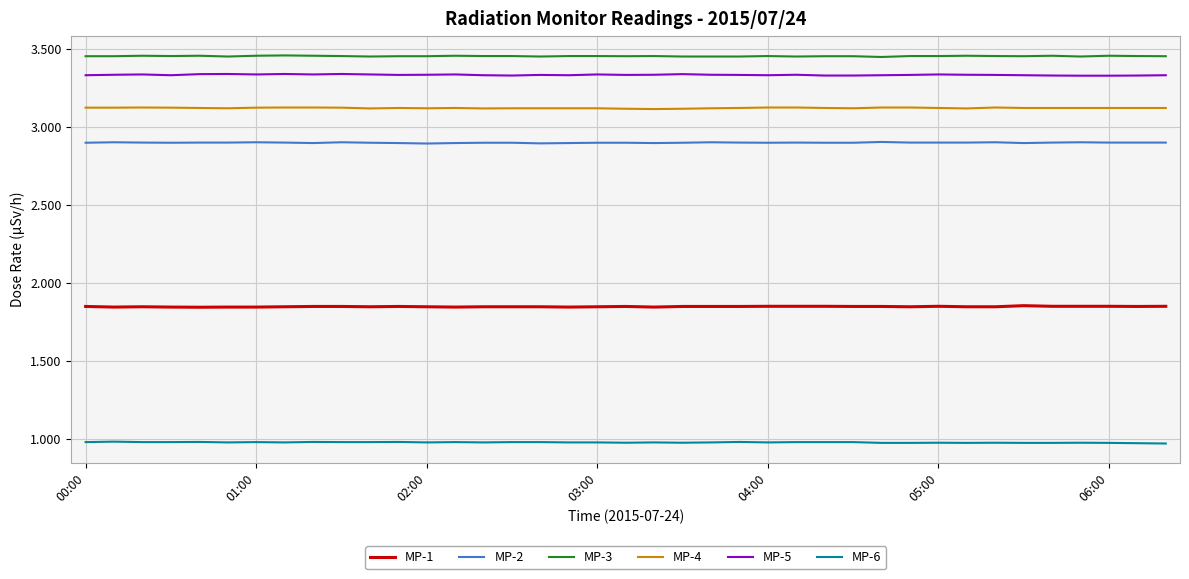

True or false: MP-2 and MP-5 intersect in this chart.

False